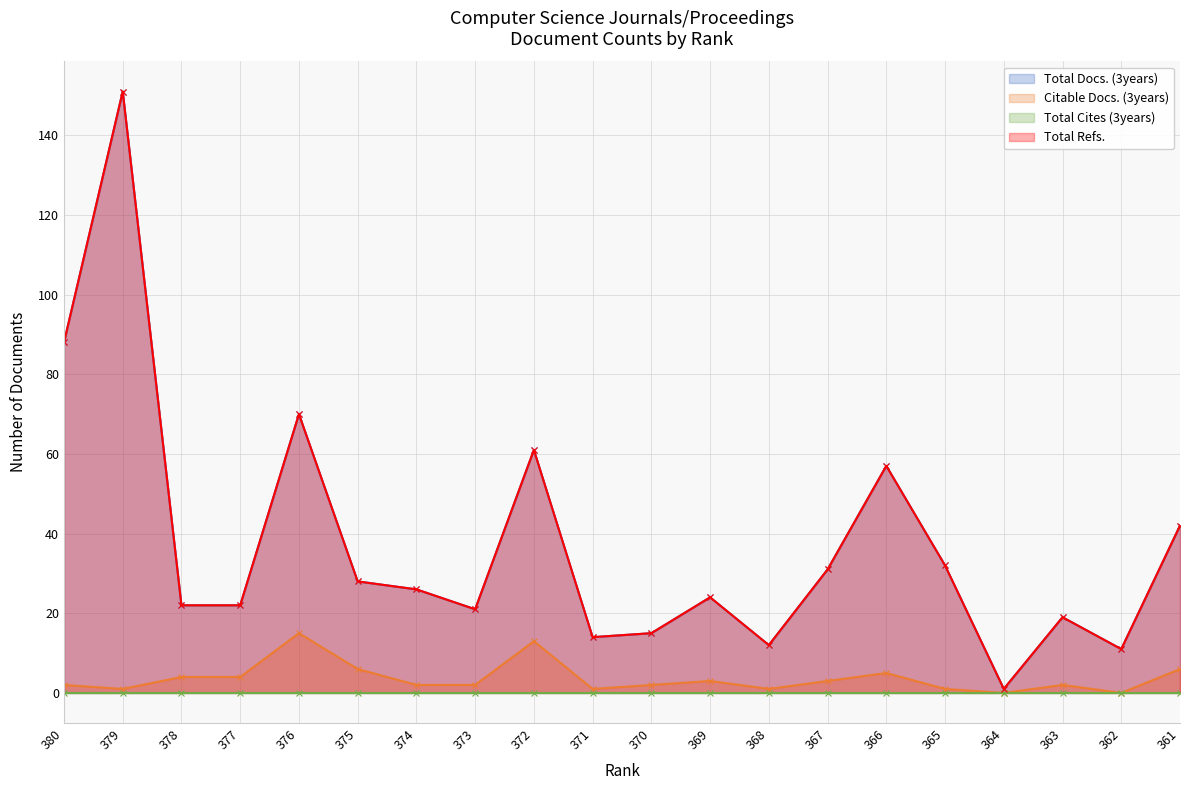

How many data points does each series have?

20